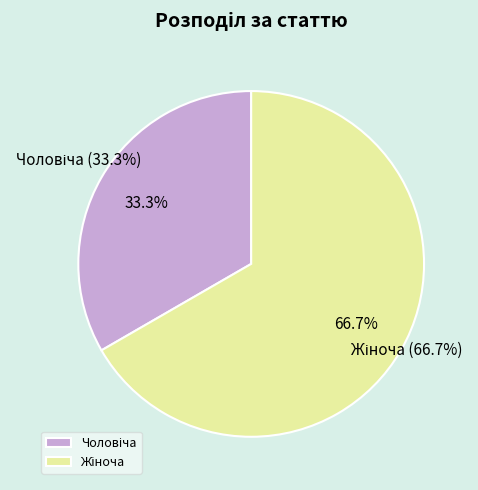

What portion of the pie excludes Чоловіча?

66.7%